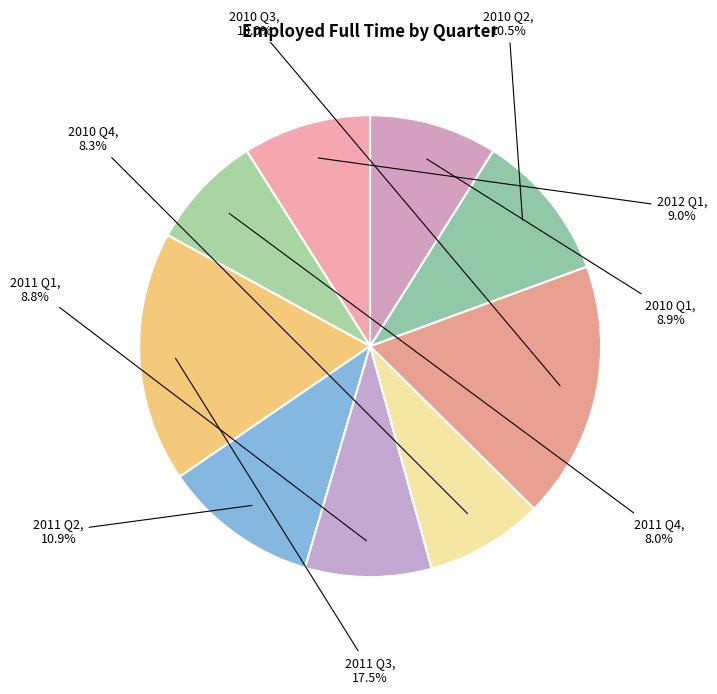

What percentage is NOT represented by 2010 Q2?

89.5%